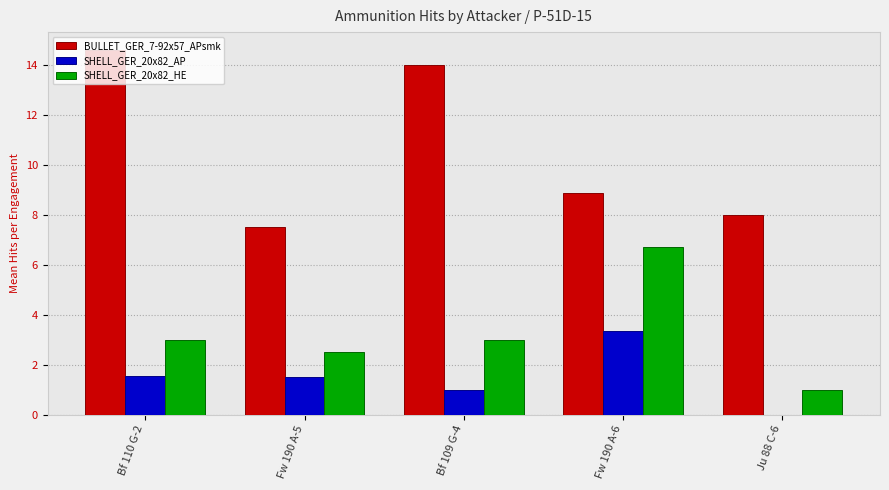

What is the spread (max minus min) of values at Fw 190 A-5?

6.0